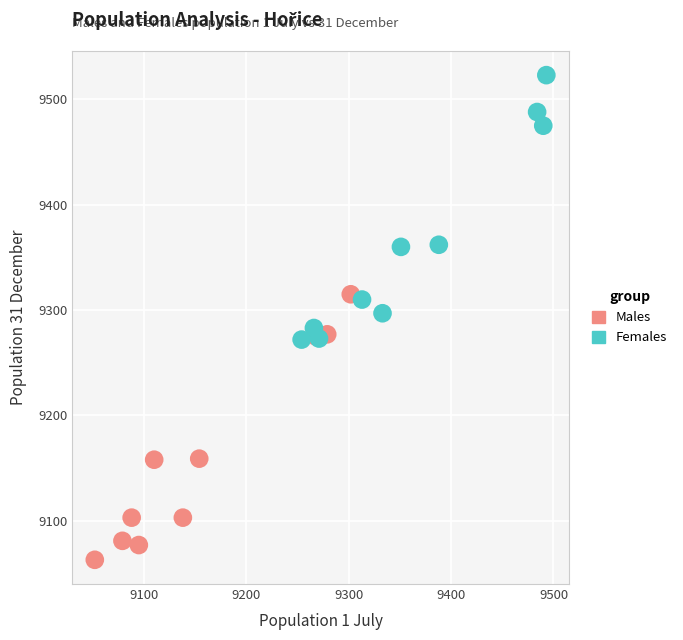

Which series contains the highest Y value?

Females